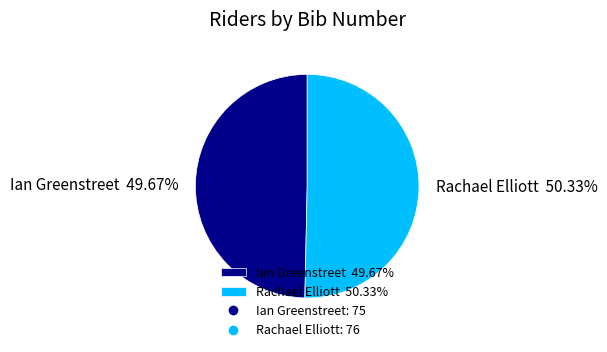

True or false: Rachael Elliott accounts for 43% of the total.

False